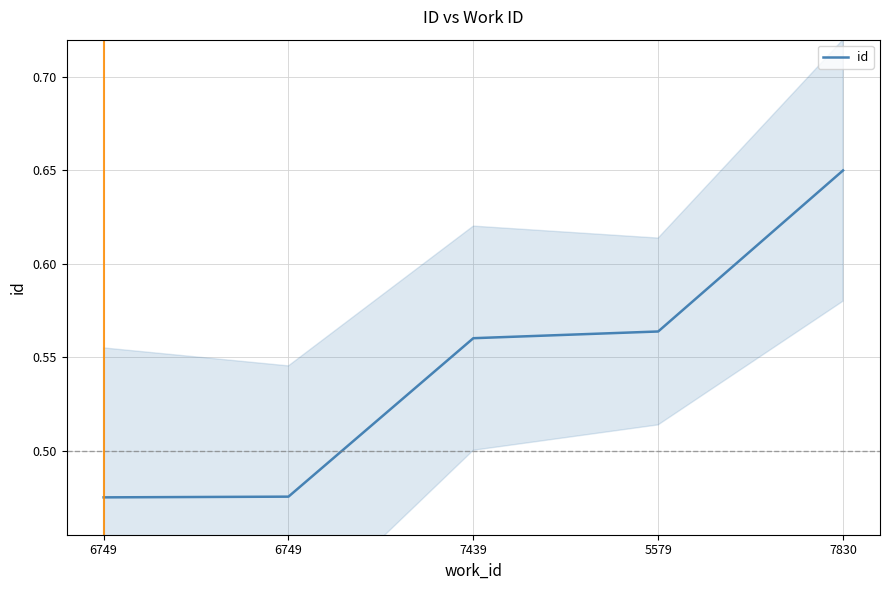

Rank the categories by value from lowest to highest.

6749, 6749, 7439, 5579, 7830